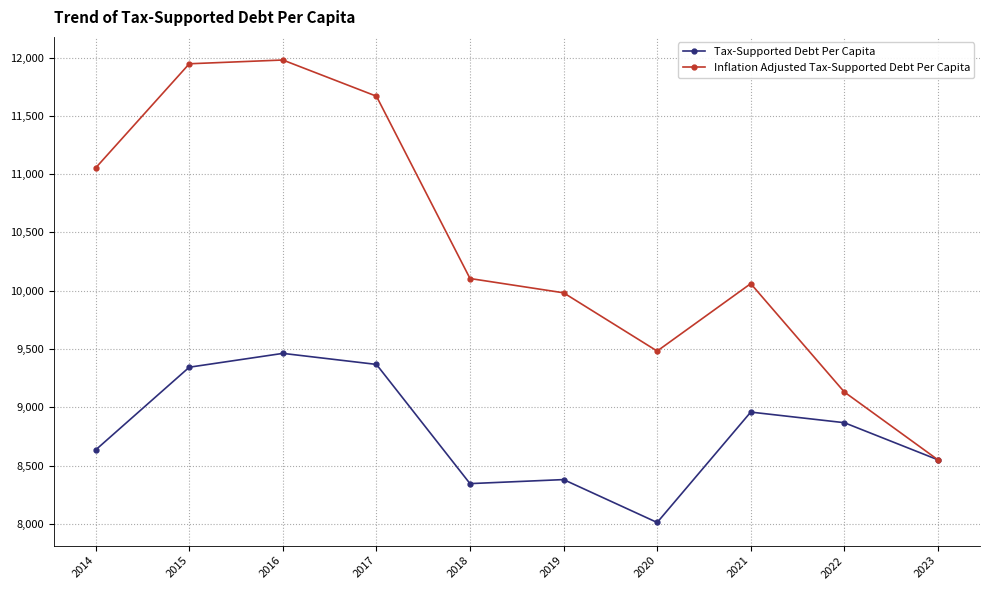

How many series are shown in this chart?

2